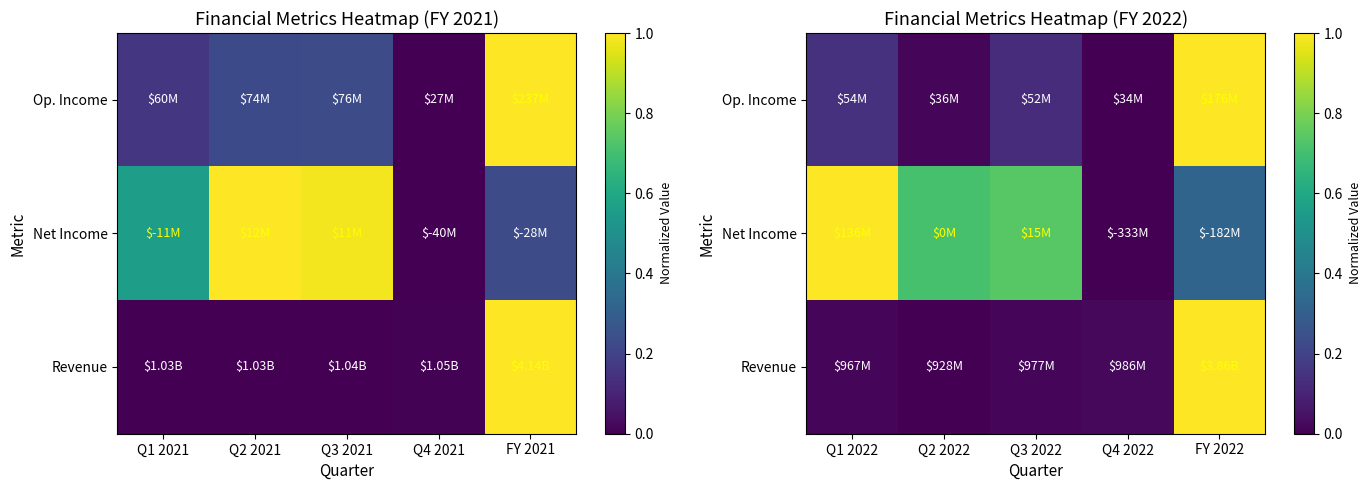

Read the Op. Income value at FY 2022.

1.0